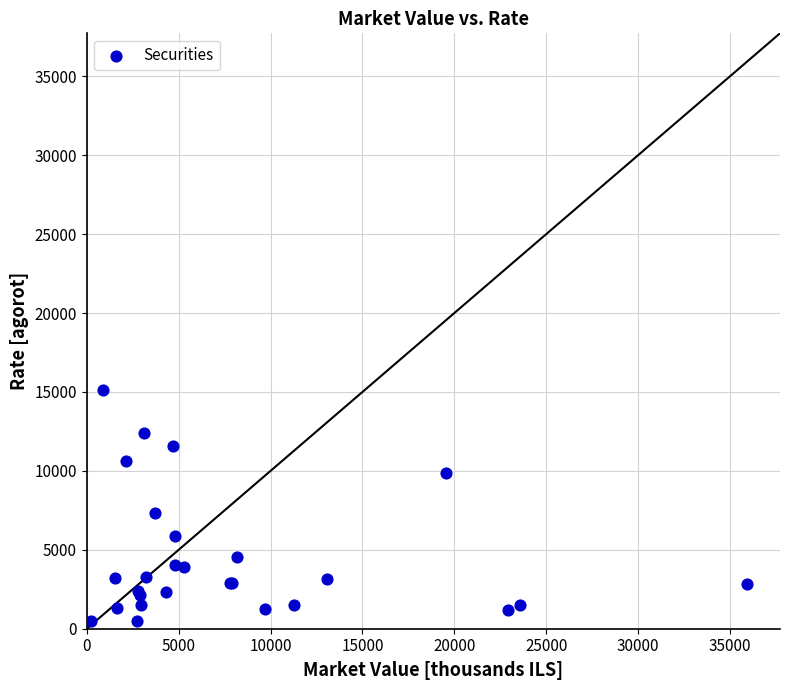

What Y value in the scatter plot is closest to 7796?

7362.0